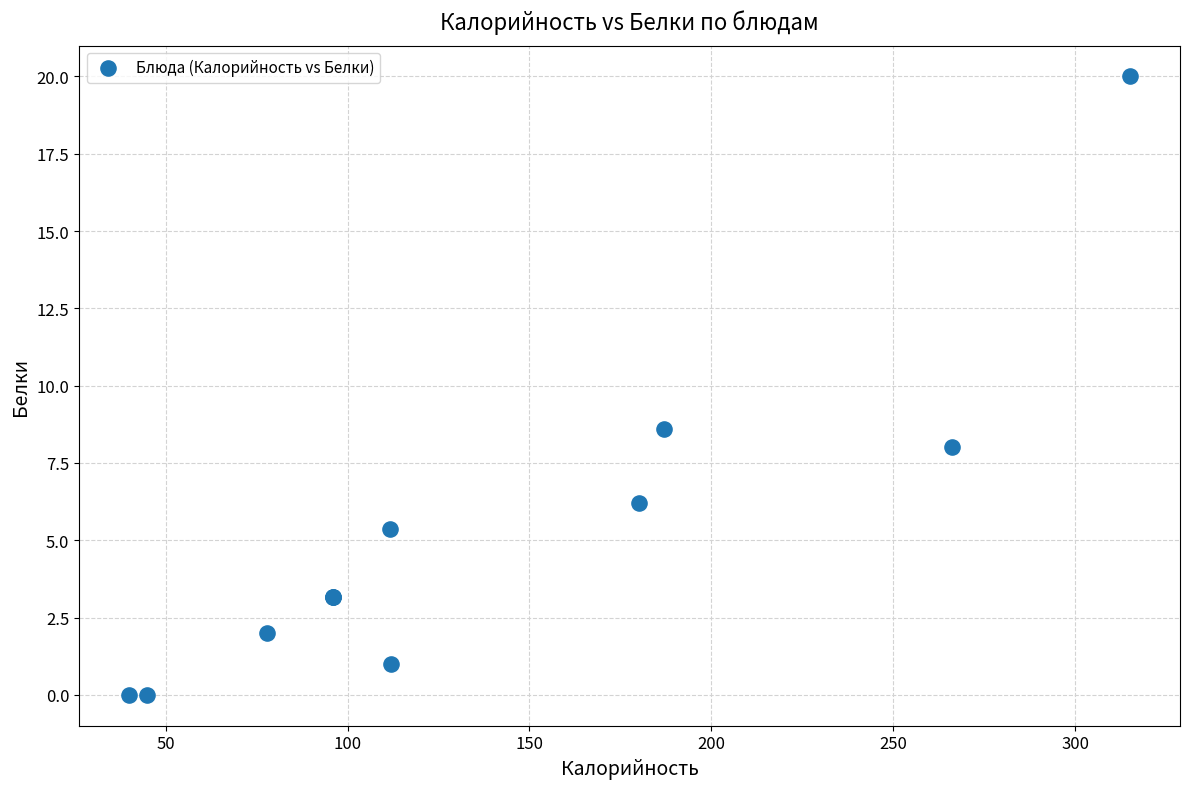

What Y value in the scatter plot is closest to 10?

8.6